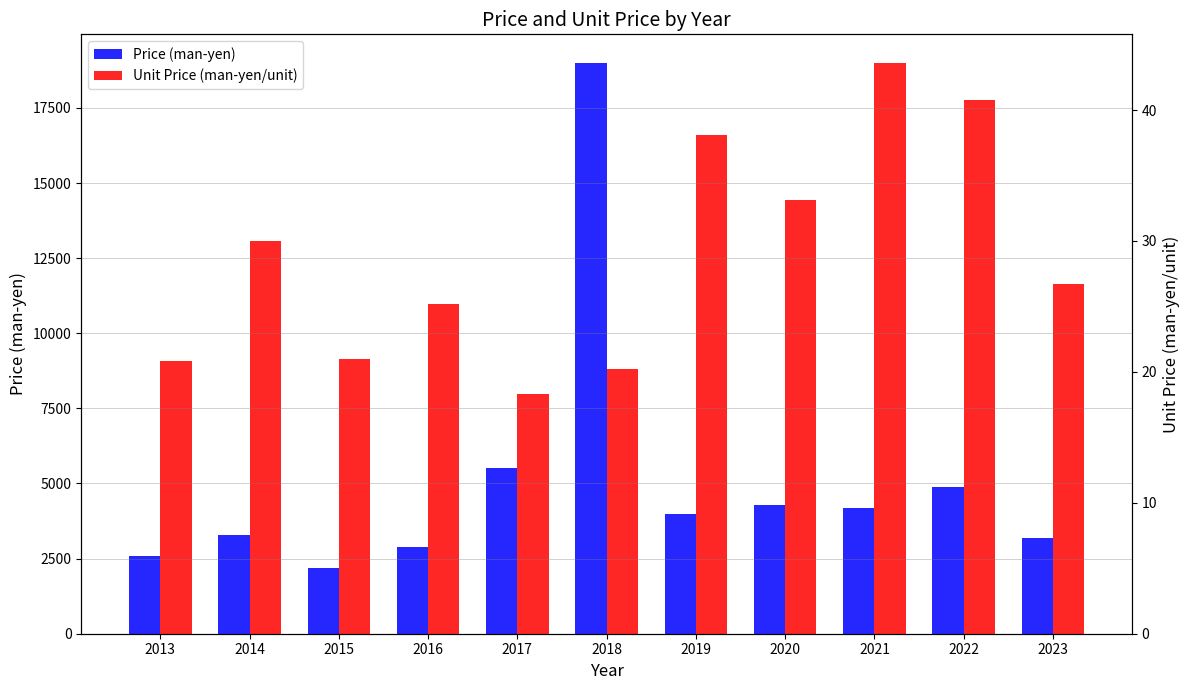

What is the approximate value of Unit Price (man-yen/unit) at 2015?

9151.4